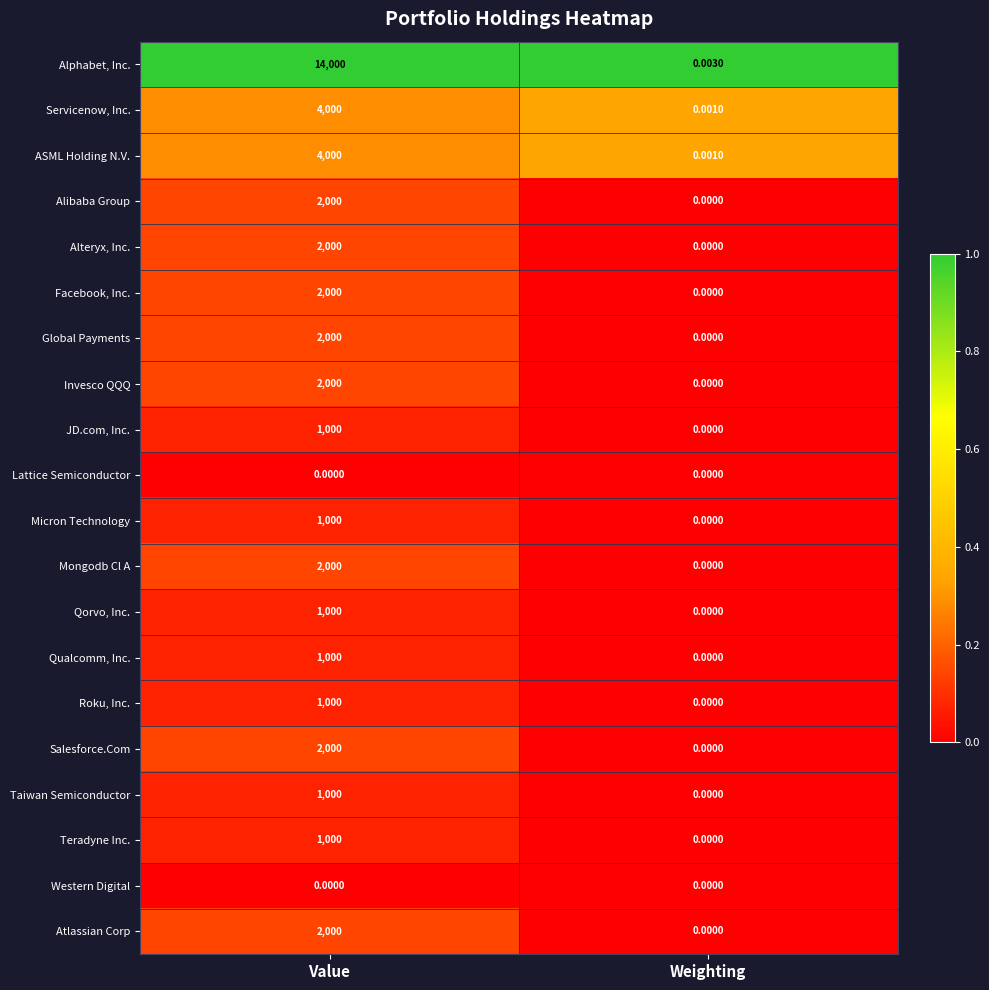

How many distinct data groups are displayed?

20